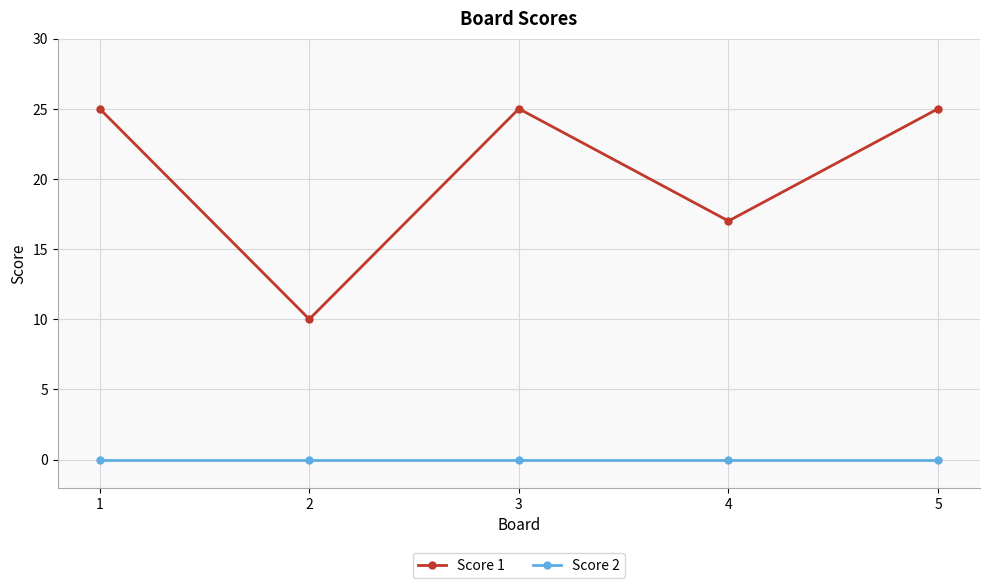

At 1, list the series in order from smallest to largest.

Score 2, Score 1